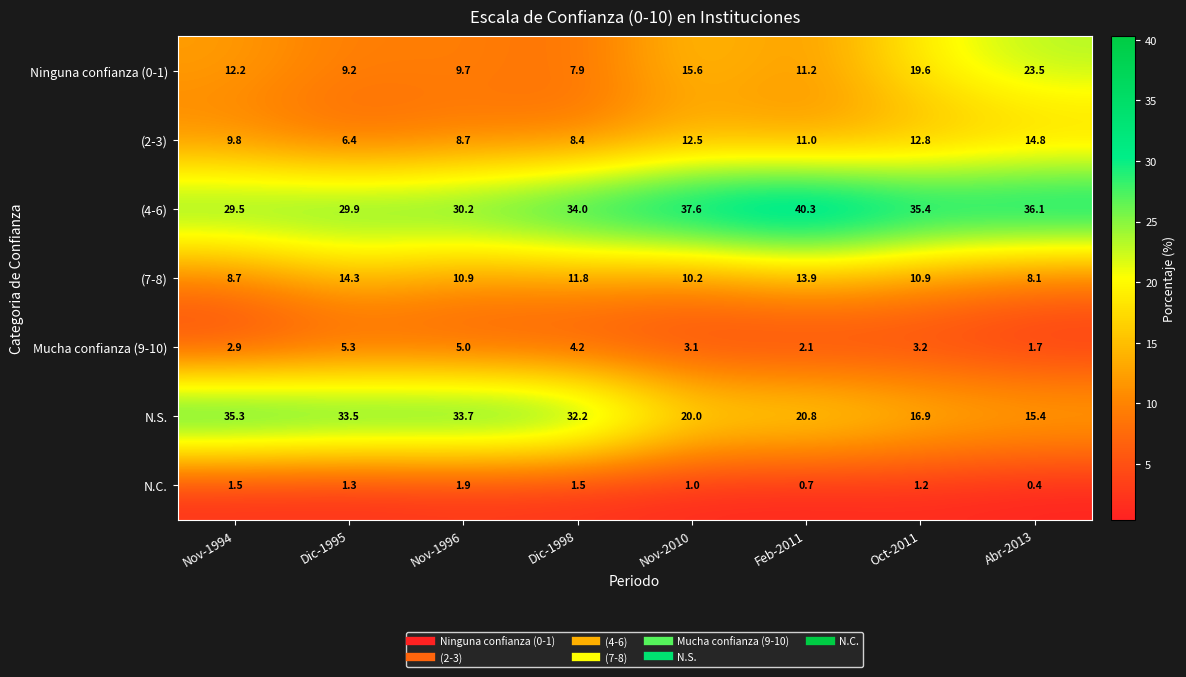

What is the approximate value of (7-8) at Nov-1994?

8.7